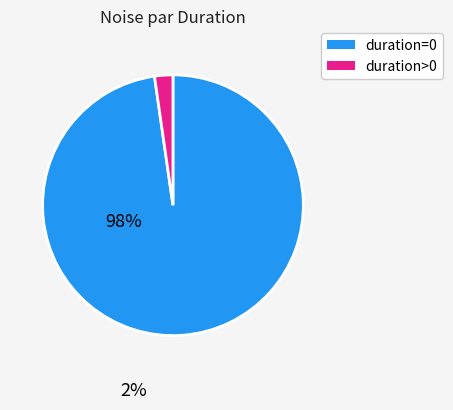

Rank the categories by value from highest to lowest.

duration=0, duration>0